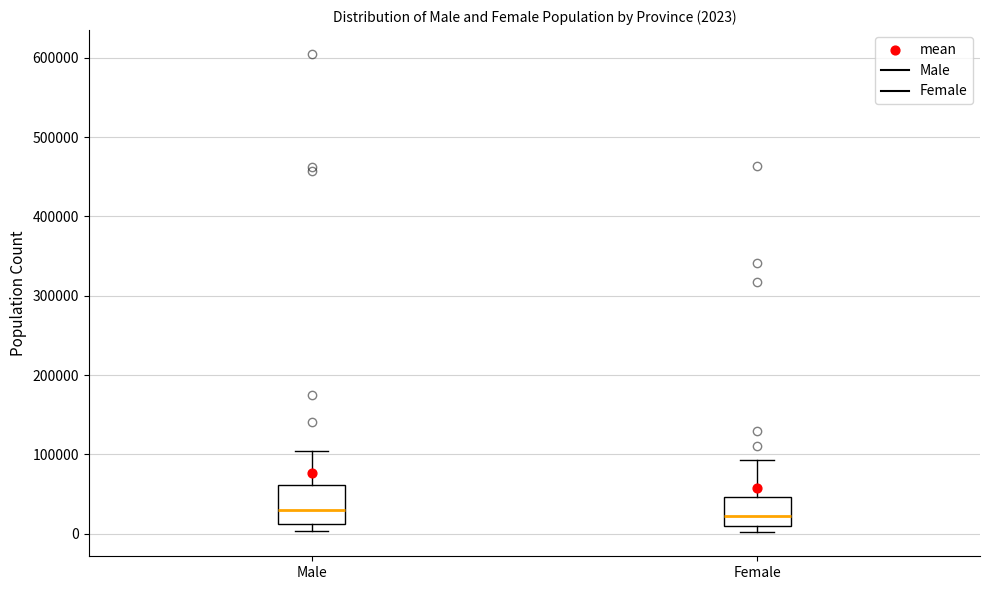

Comparing the boxes themselves (not the whiskers), which one is the tallest?

Male